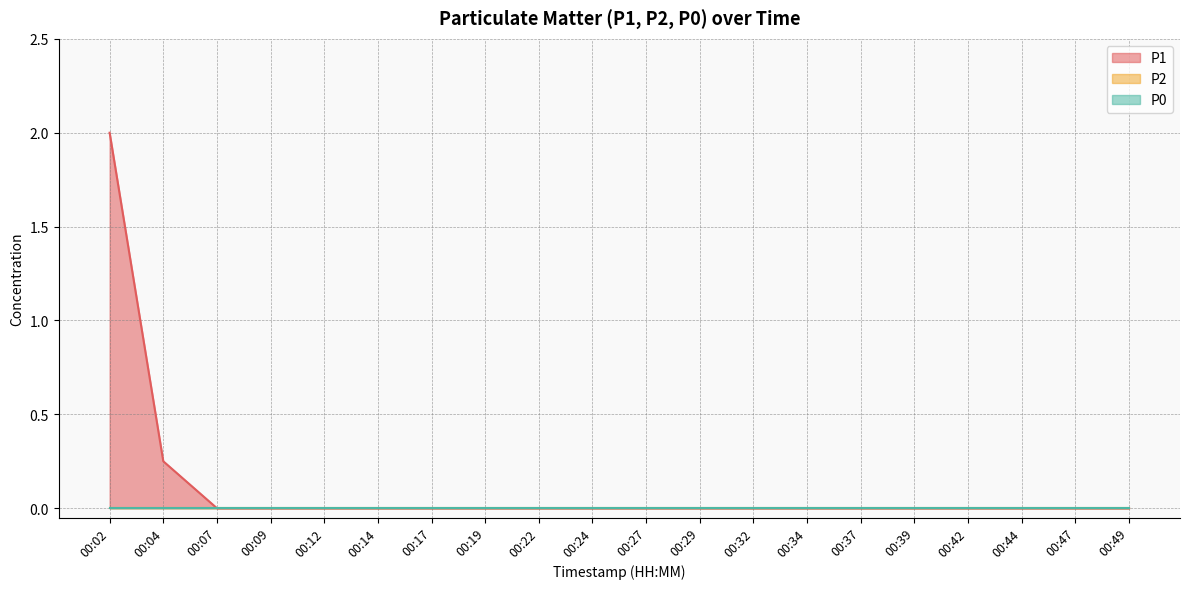

Which series has the largest range (max minus min)?

P1